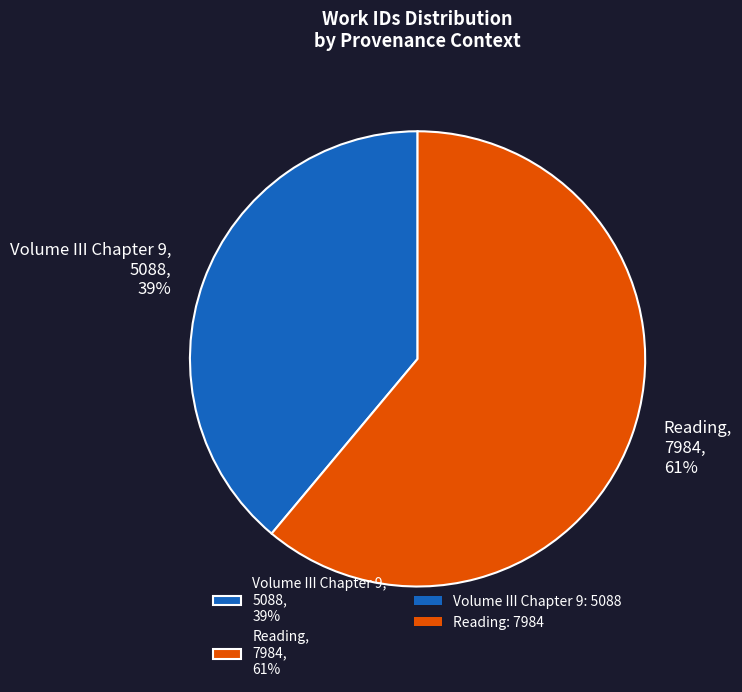

Does Reading represent more than half of the total?

Yes